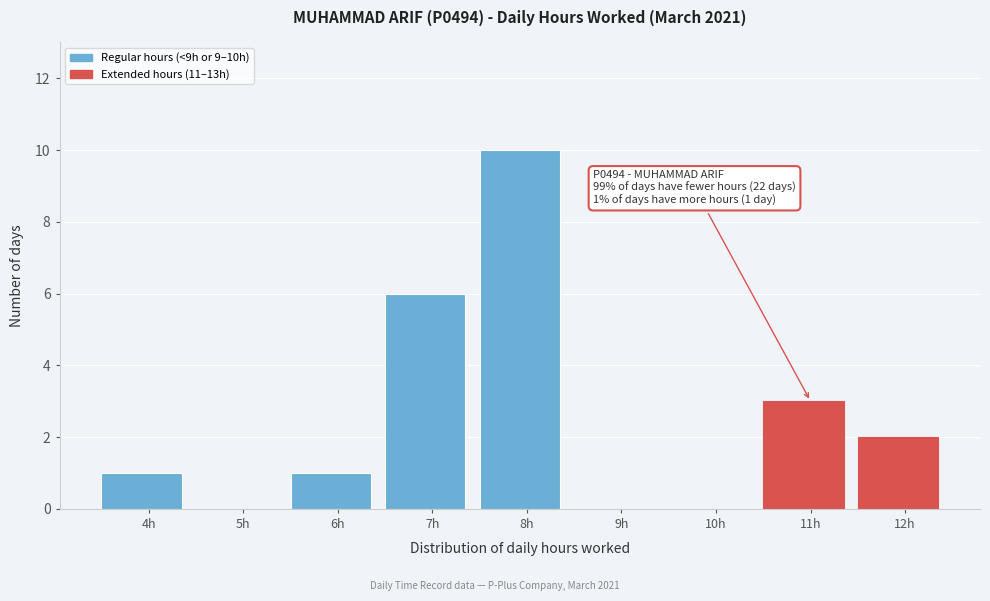

Reading left to right, transcribe all the data shown in this chart.

4h=1	5h=0	6h=1	7h=6	8h=10	9h=0	10h=0	11h=3	12h=2